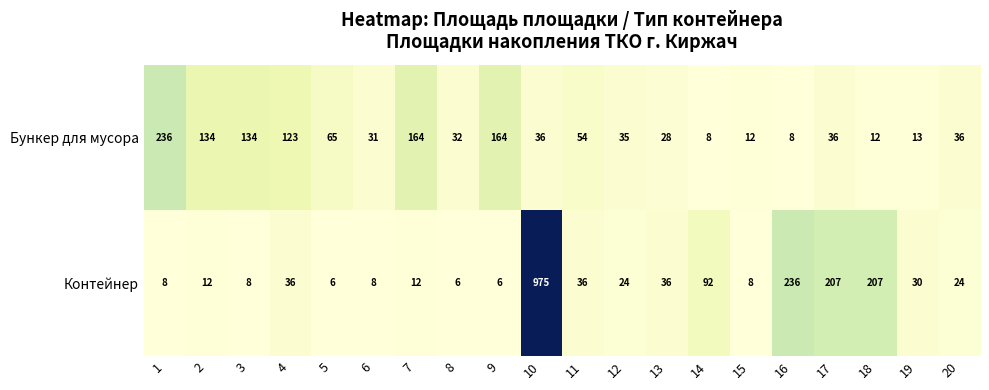

True or false: Контейнер has a value of 236 at 16.

True